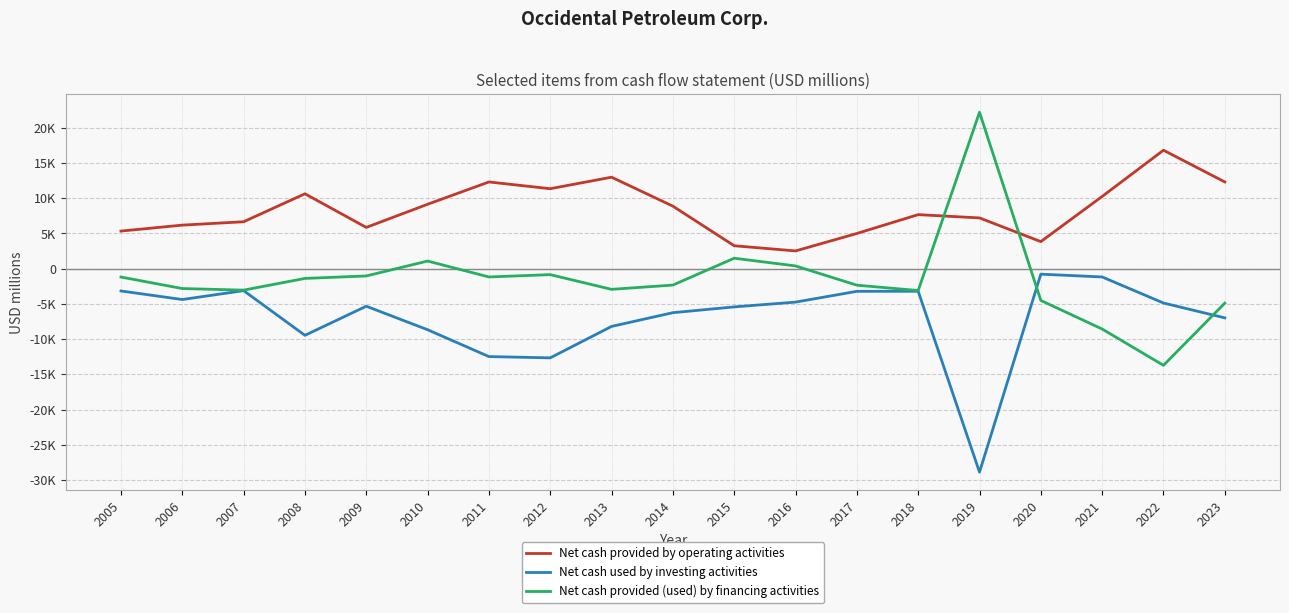

What is the value of the Net cash provided by operating activities point at the 5th from the left?

5856